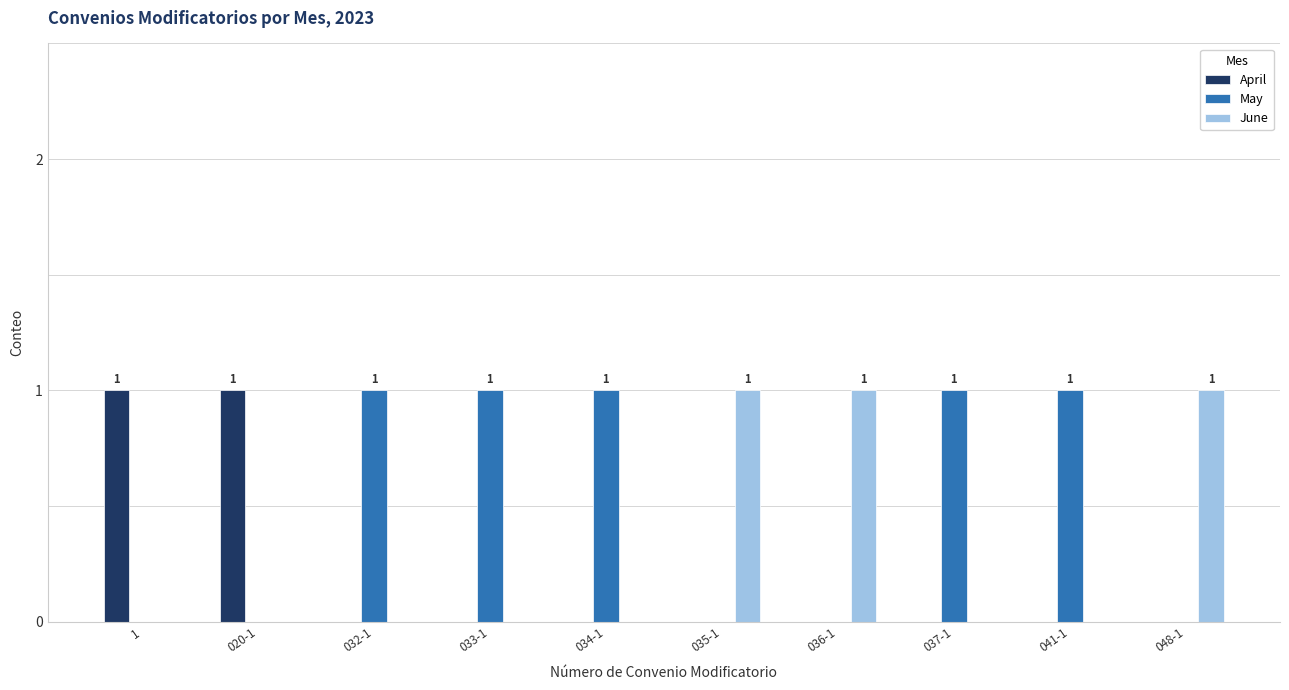

Reading right to left, list all the values displayed in this chart.

April: 0	0	0	0	0	0	0	0	1	1
May: 0	1	1	0	0	1	1	1	0	0
June: 1	0	0	1	1	0	0	0	0	0